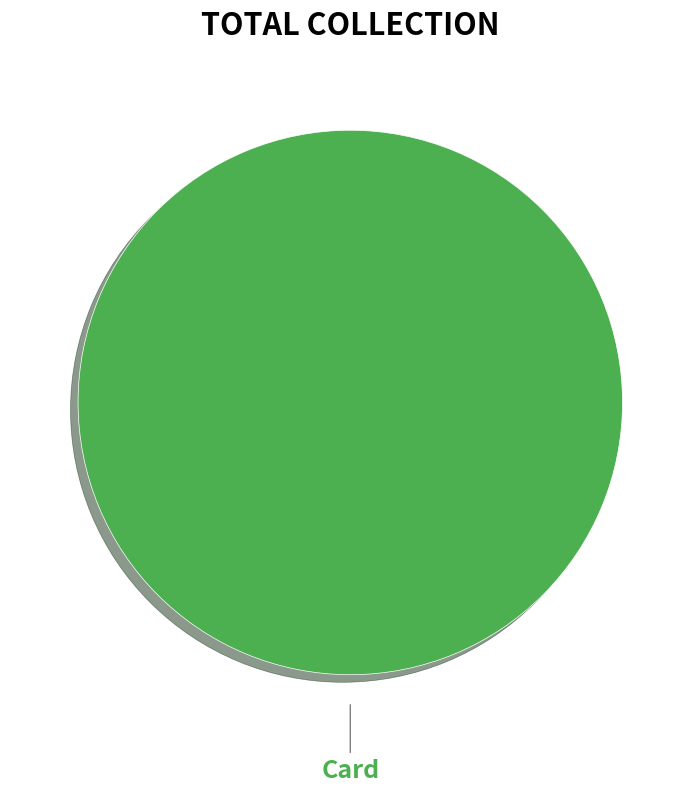

Does any single category account for the majority?

Yes